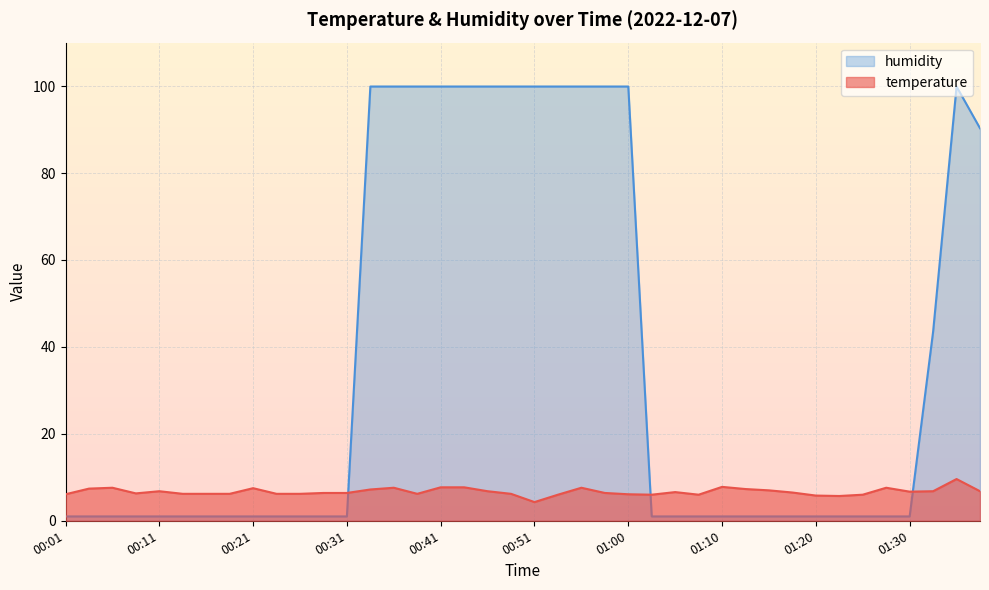

What are all the series names shown in the legend?

humidity, temperature